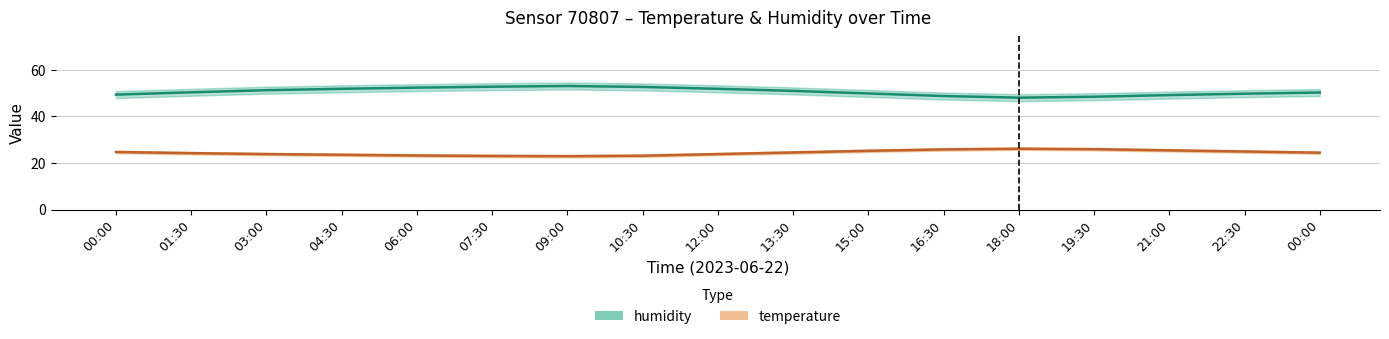

Is the value of temperature_lower at 13:30 greater than the value of humidity_lower at 00:00?

No